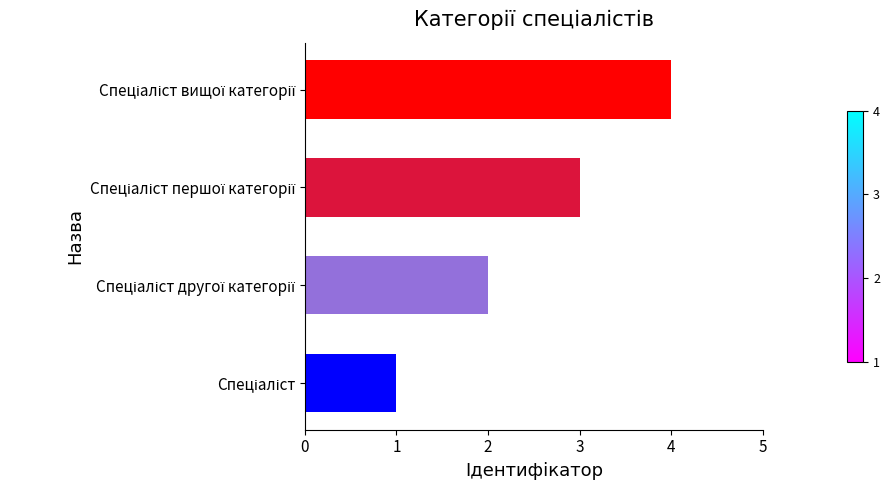

What is the difference between the second highest and minimum values?

2